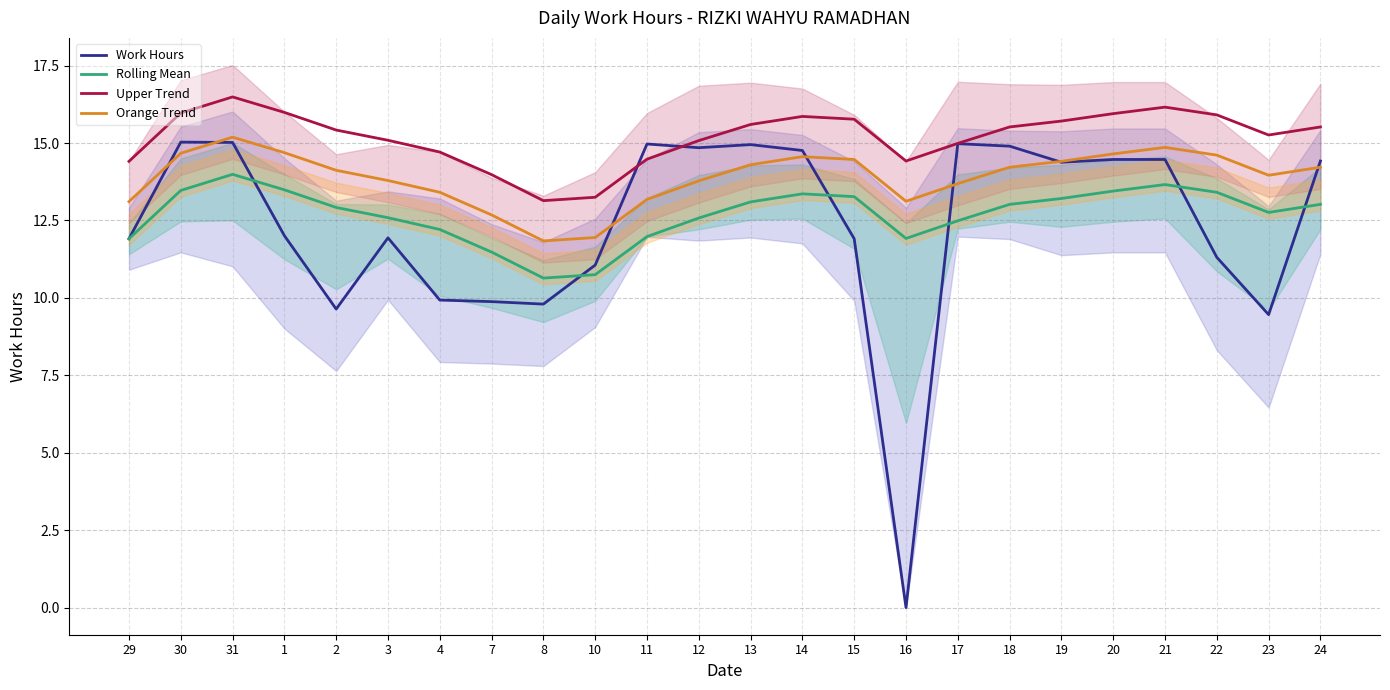

What is the label of the 13th point from the left?

13